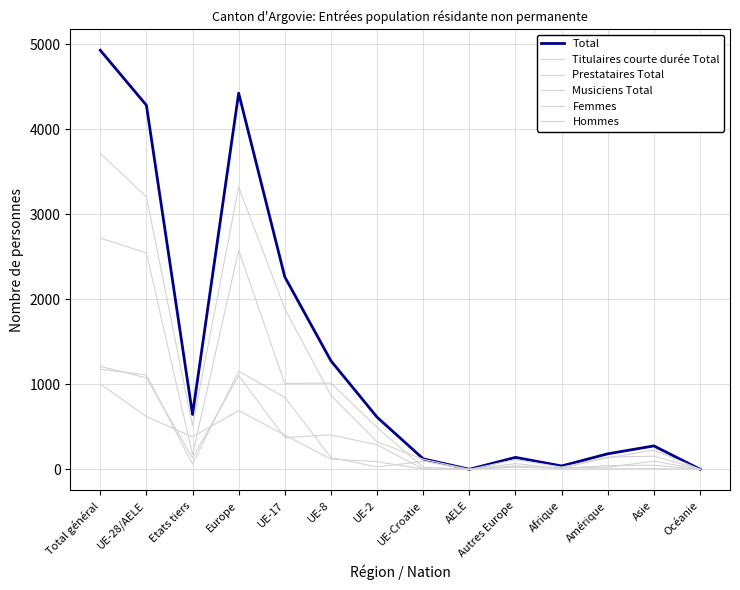

How many lines are shown in the chart?

6